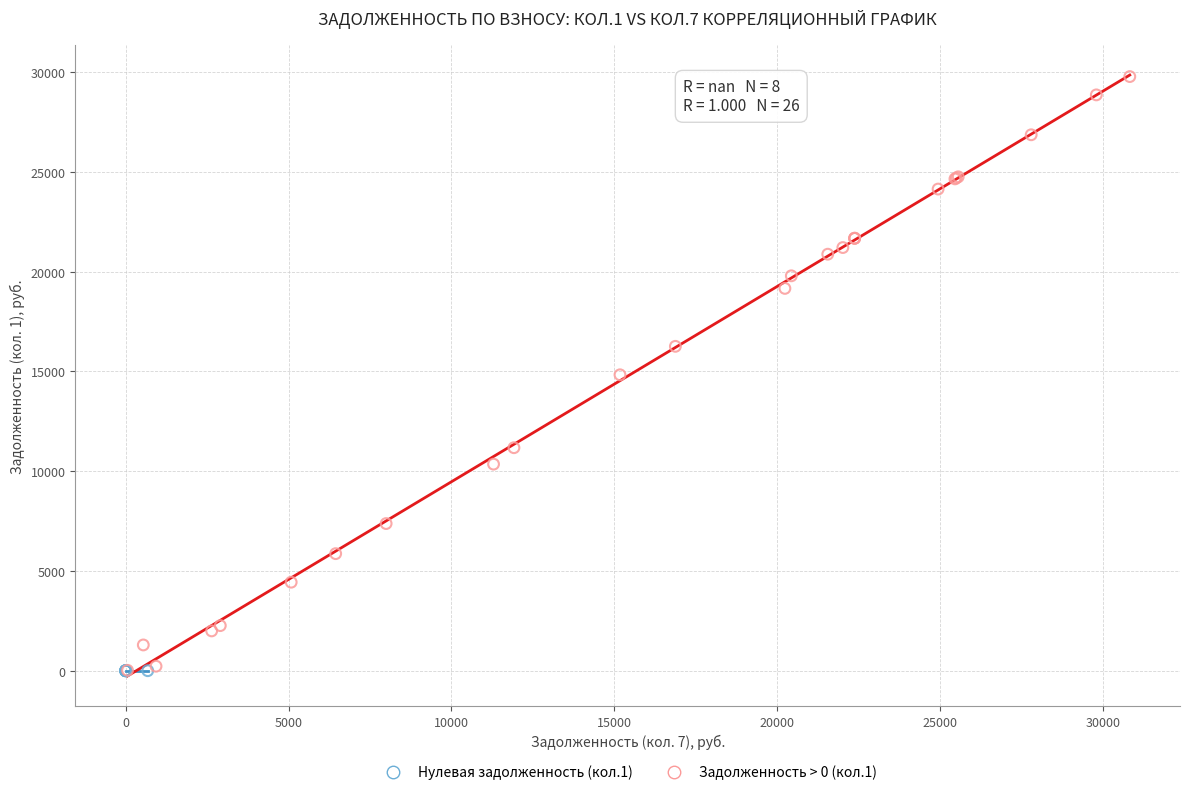

Which series contains the highest Y value?

Задолженность > 0 (кол.1)